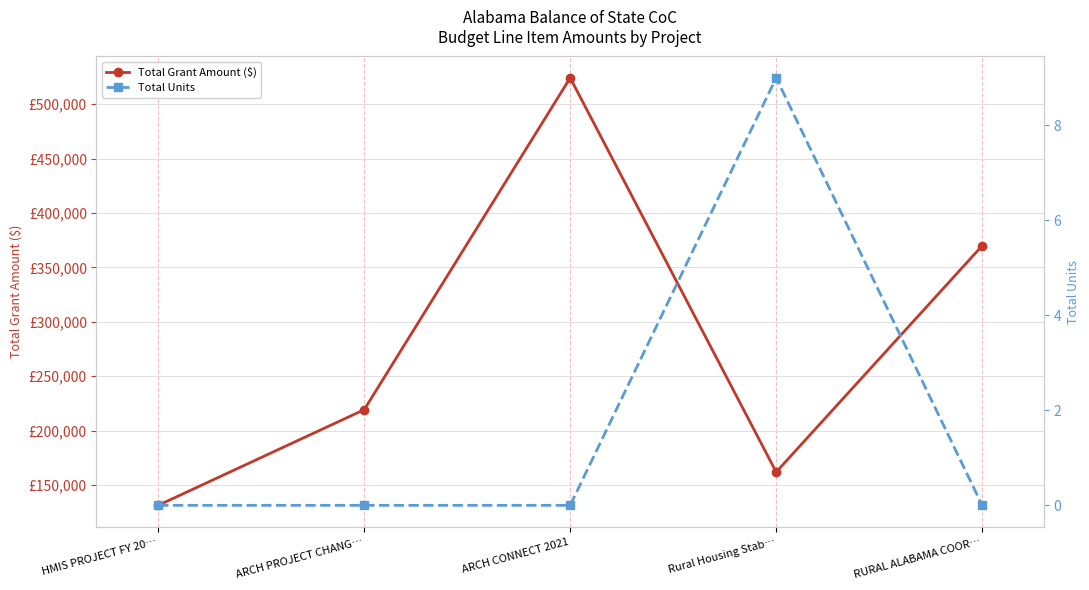

True or false: Total Units and Total Grant Amount ($) cross at least once.

False